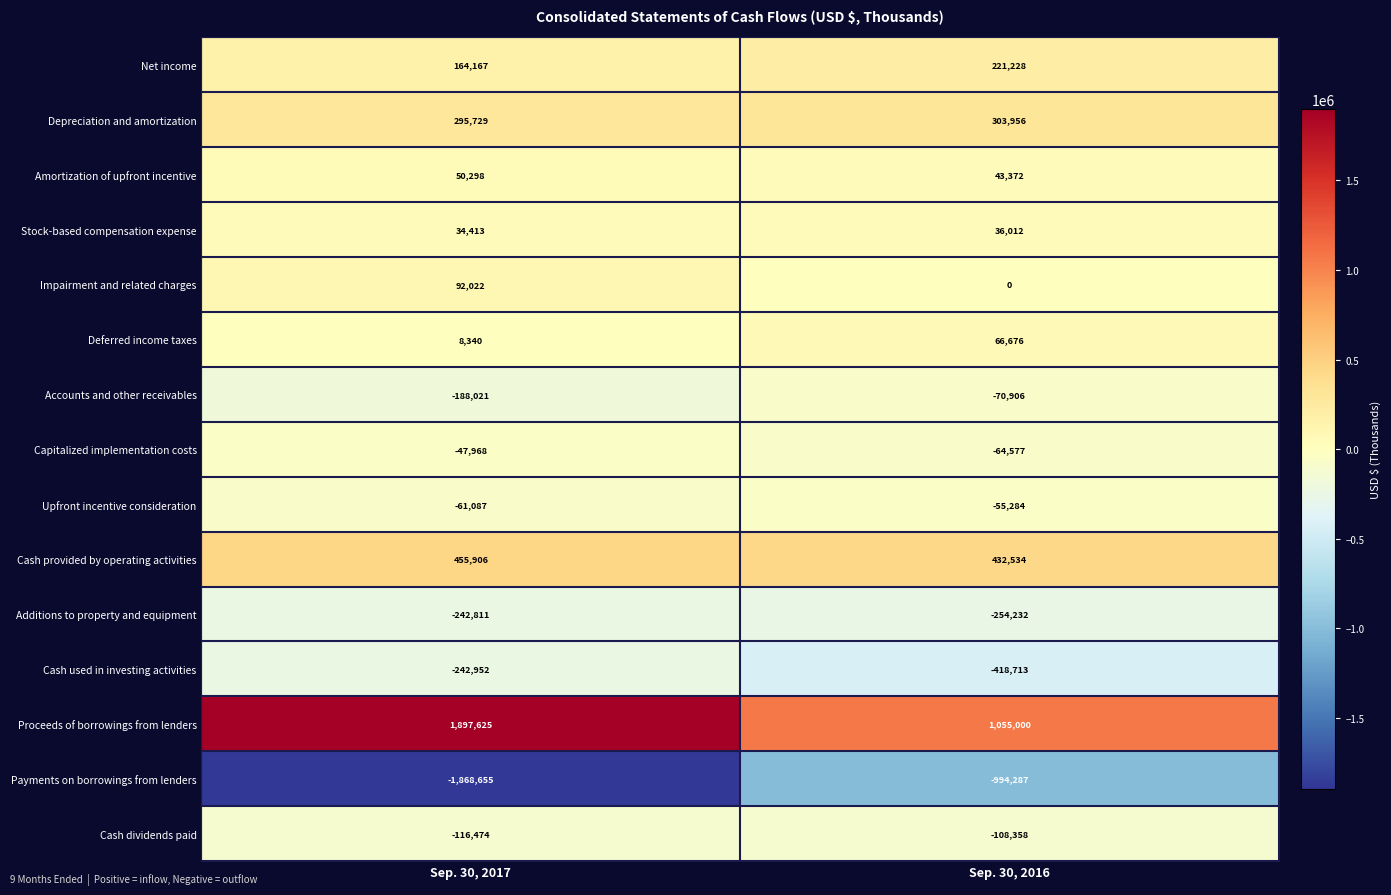

Which series changed the most between Sep. 30, 2017 and Sep. 30, 2016?

Payments on borrowings from lenders